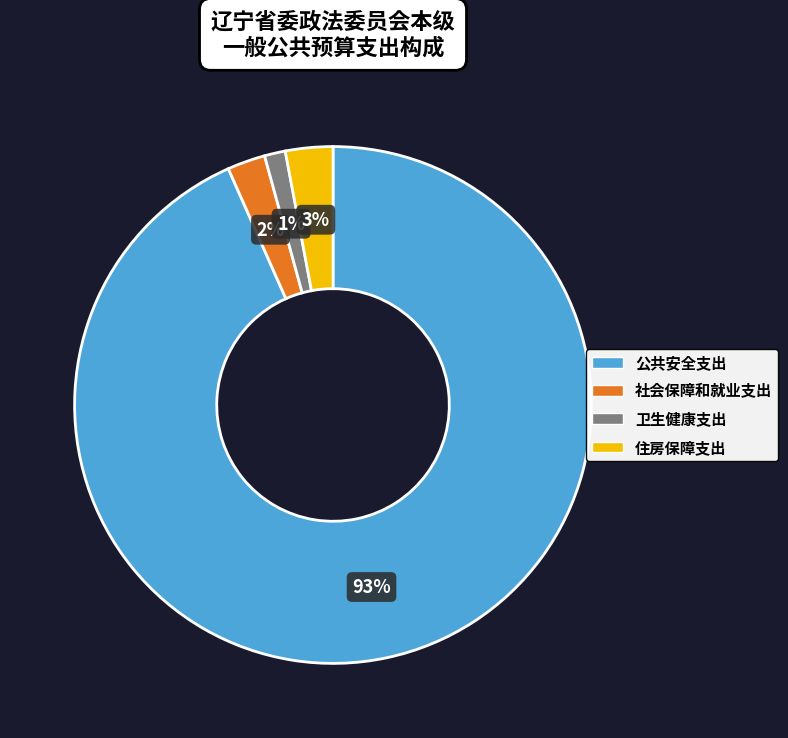

Do 公共安全支出 and 住房保障支出 together represent more than half of the pie?

Yes